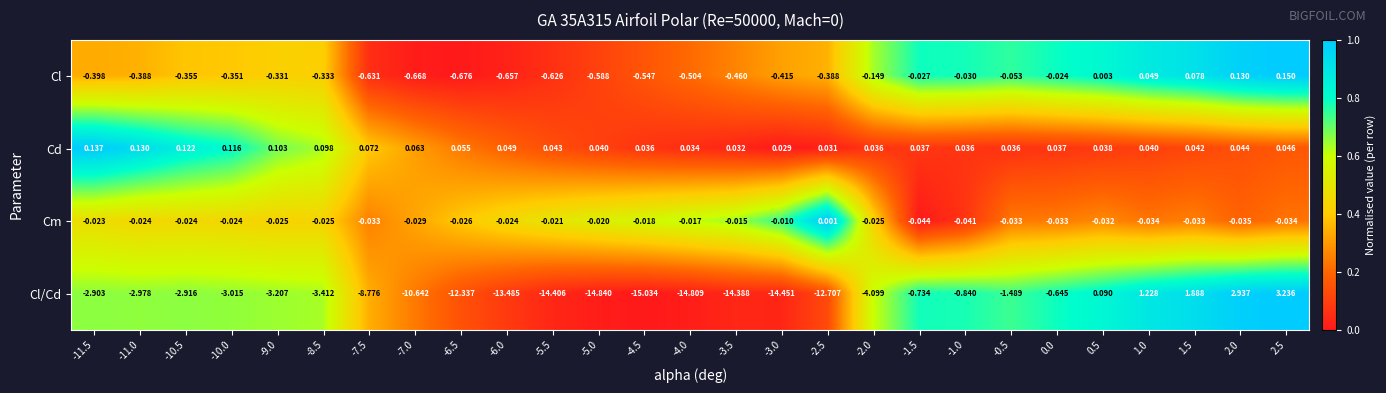

Which series has the widest spread of values?

Cl/Cd